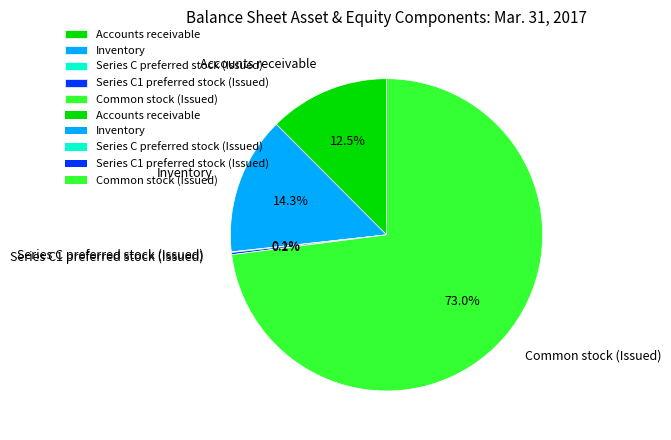

Does Common stock (Issued) account for over 50% of the chart?

Yes